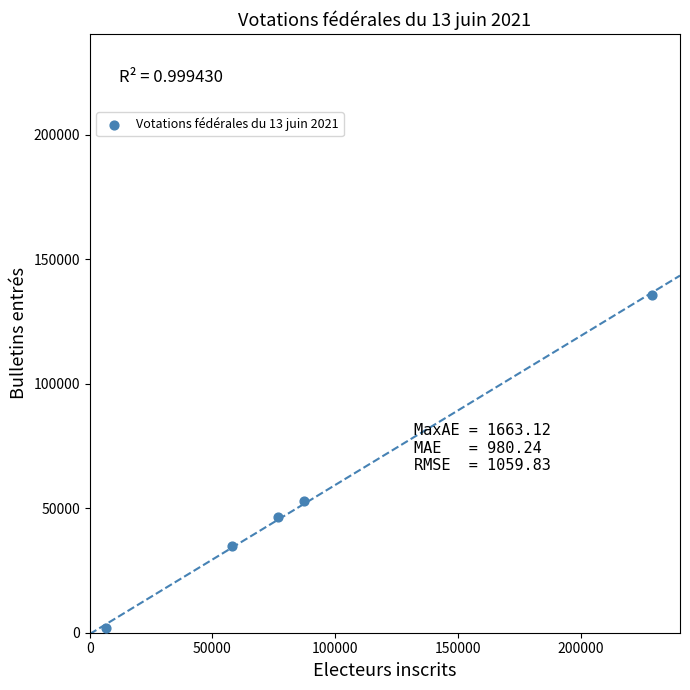

What Y value in the scatter plot is closest to 68839?

52943